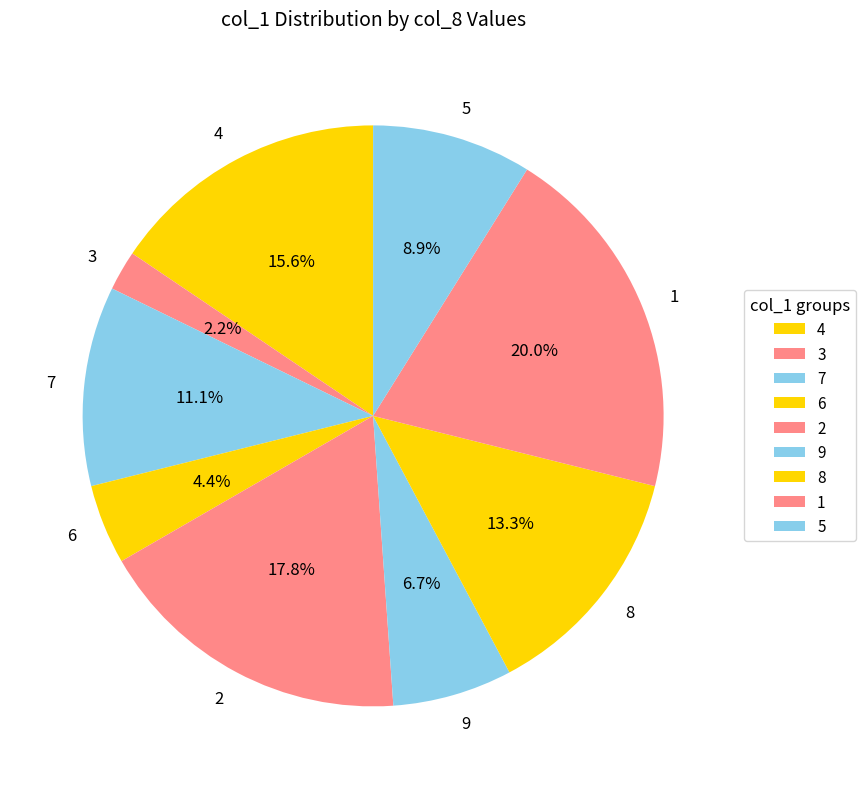

To the nearest percent, what percentage of the pie is 6?

4%